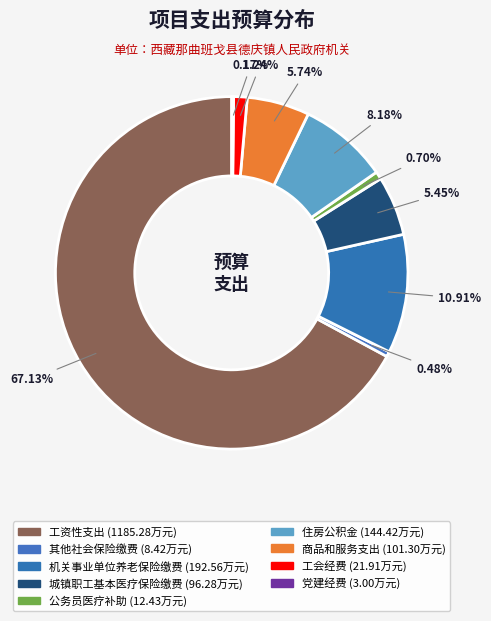

Count the number of slices in the pie.

9